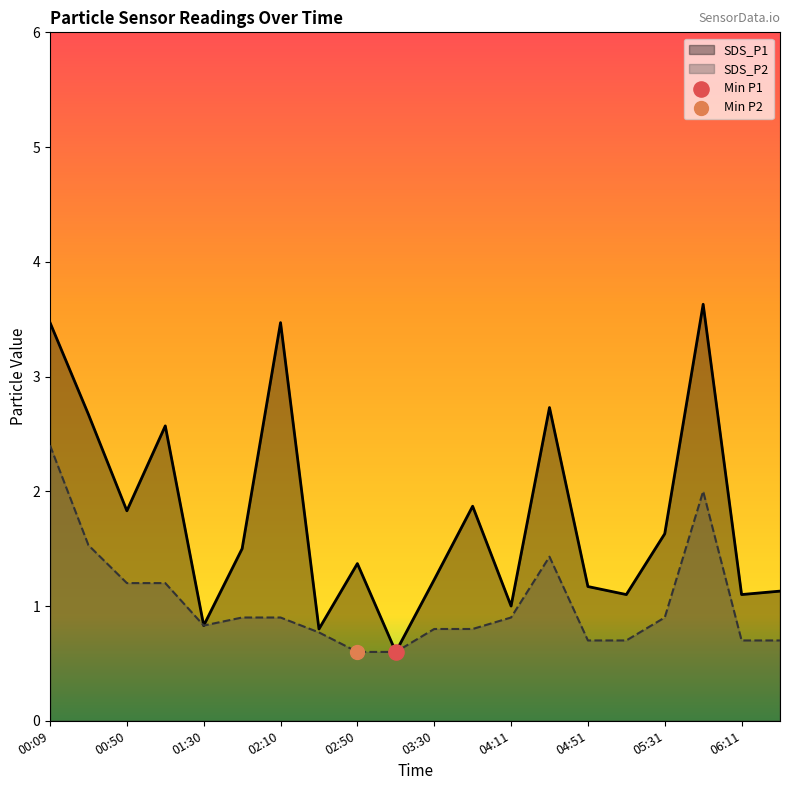

Which series has the largest total across all categories?

SDS_P1